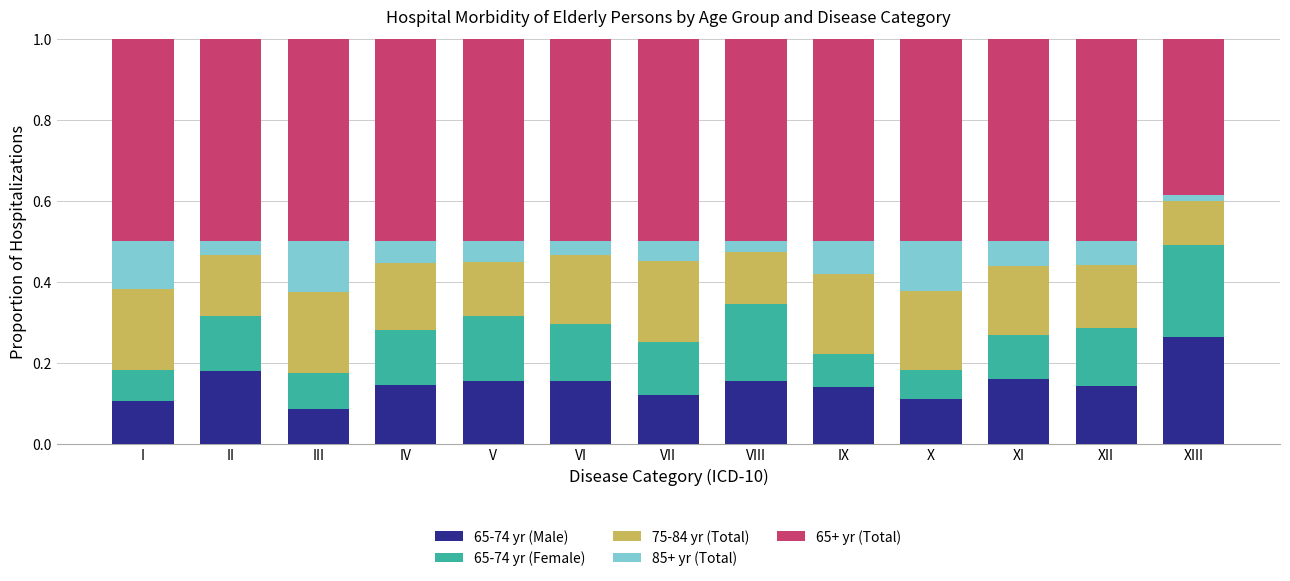

Are the bars grouped side by side (vs. stacked)?

No